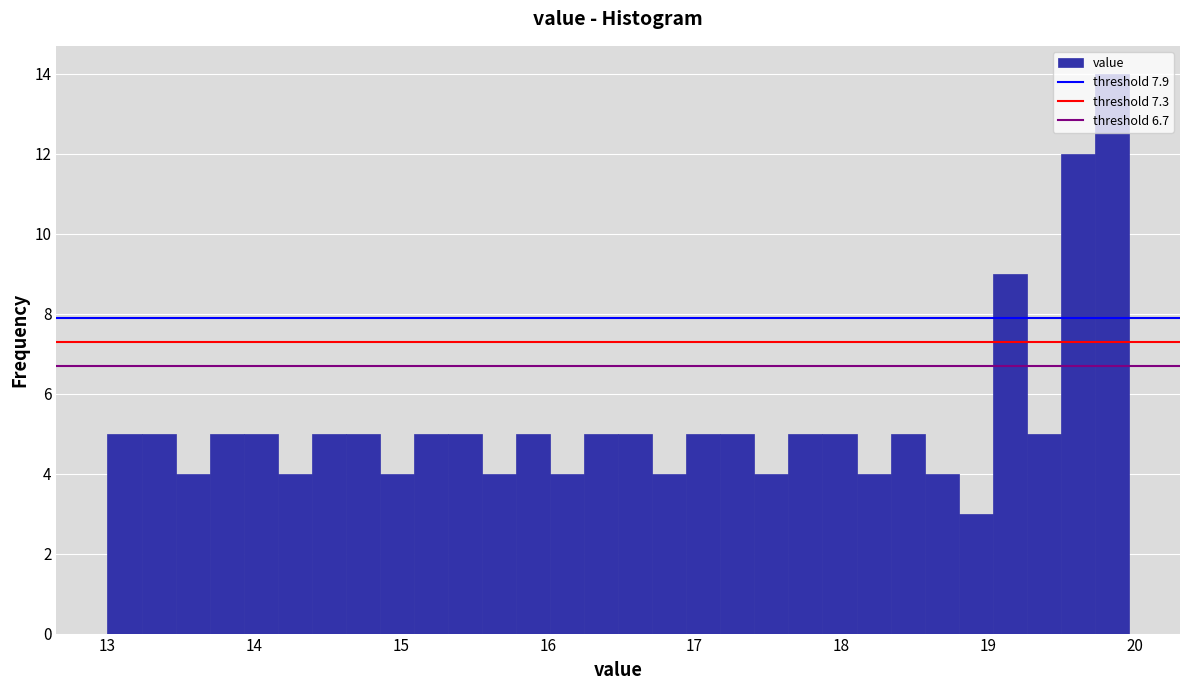

Read against the x-axis, roughly where is the centre of the tallest bar?

19.8